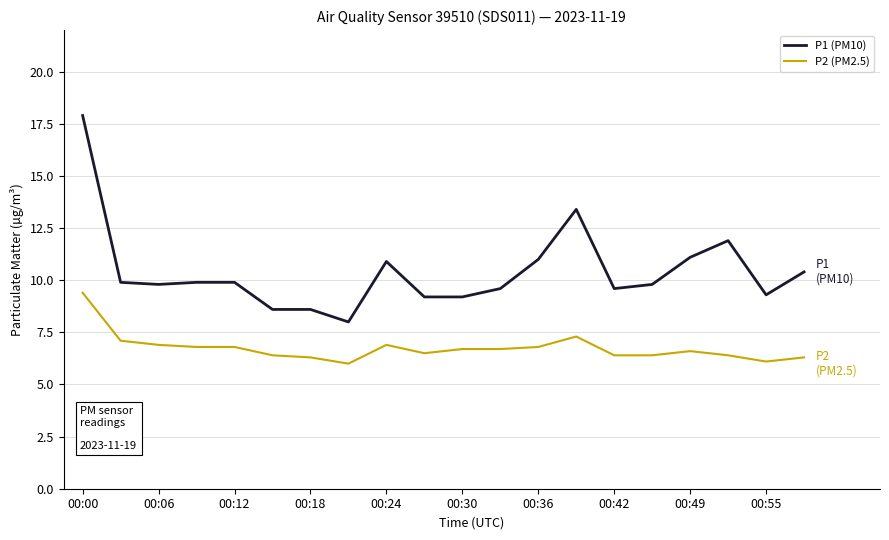

What is the maximum value shown in the chart?

17.9